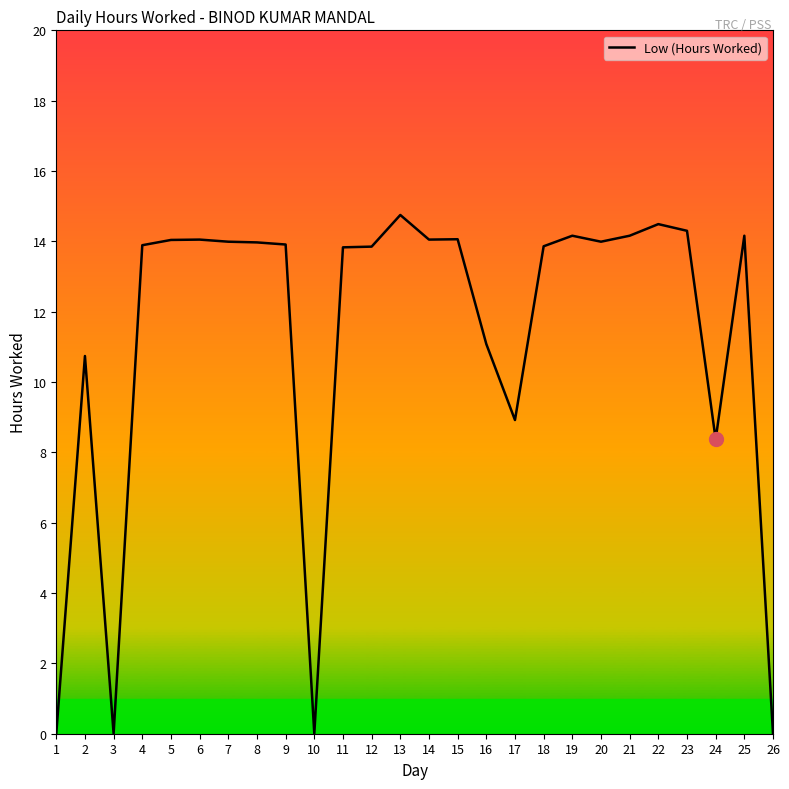

True or false: the data shows 4.7 at 7.

False